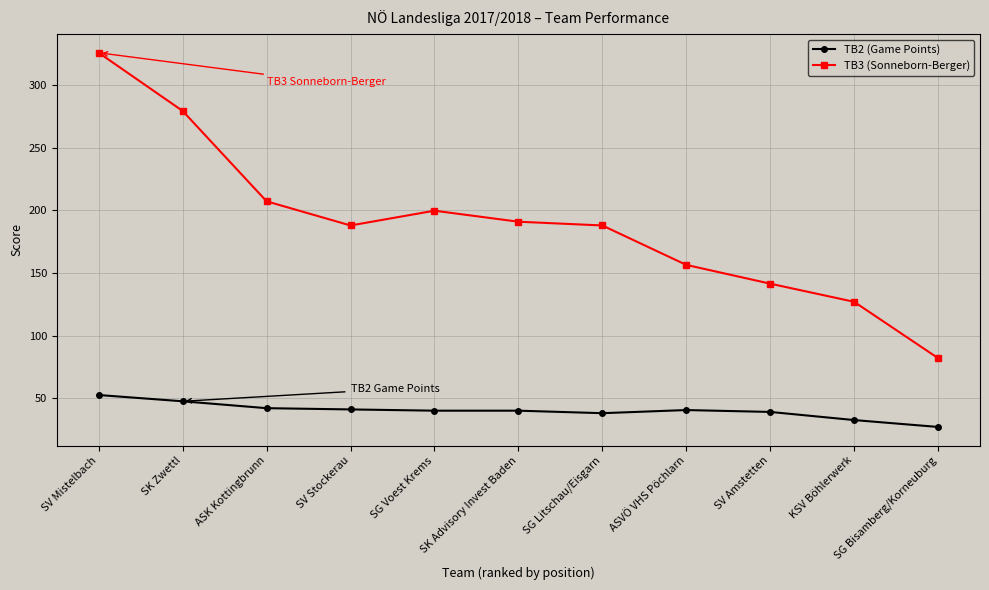

Is it true that TB3 (Sonneborn-Berger) equals 80.5 at ASK Kottingbrunn?

False